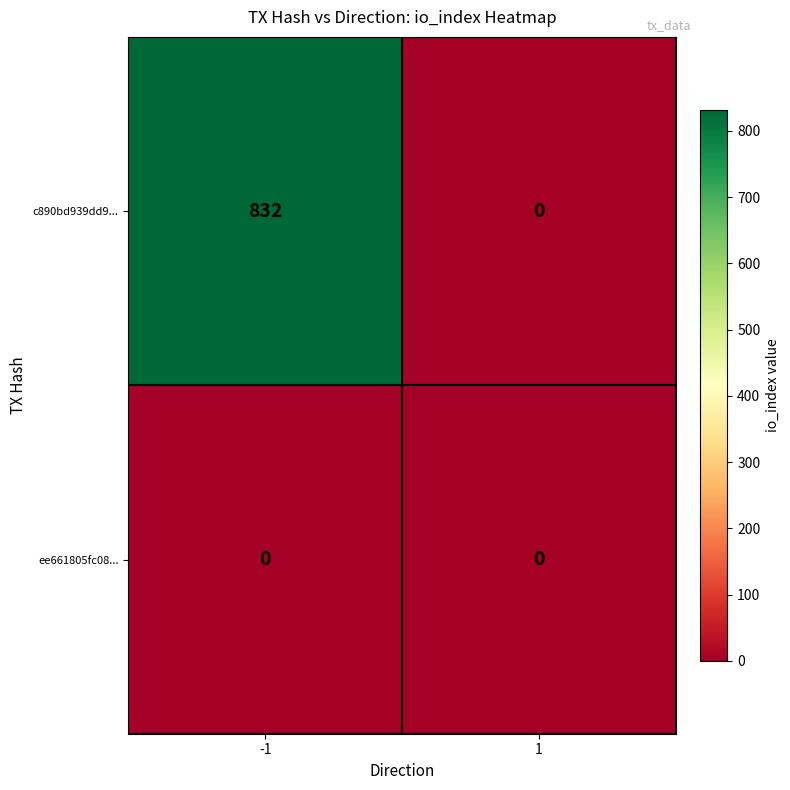

At -1, list the series in order from largest to smallest.

c890bd939dd9..., ee661805fc08...